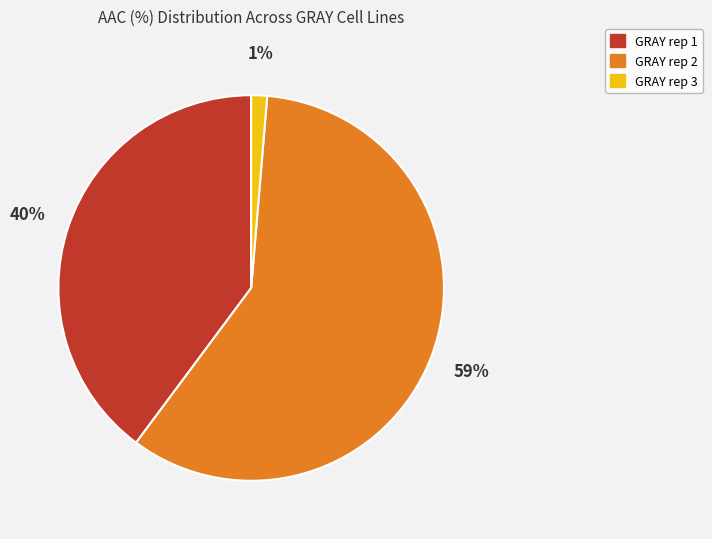

The GRAY rep 3 slice represents 1% of the pie. True or false?

True